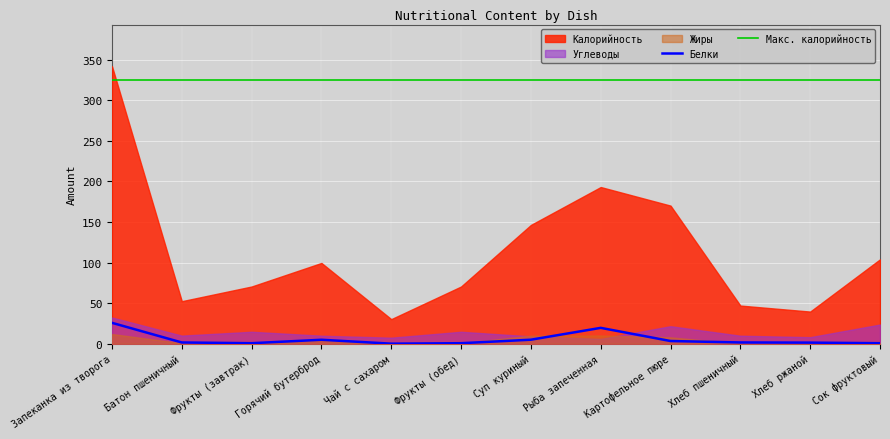

Reading right to left, transcribe all the data shown in this chart.

Белки: Сок фруктовый=0.6	Хлеб ржаной=1.3	Хлеб пшеничный=1.5	Картофельное пюре=3.3	Рыба запеченная=19.5	Суп куриный=4.9	Фрукты (обед)=0.6	Чай с сахаром=0.0	Горячий бутерброд=4.8	Фрукты (завтрак)=0.6	Батон пшеничный=1.5	Запеканка из творога=25.7
Макс. калорийность: Сок фруктовый=325.0	Хлеб ржаной=325.0	Хлеб пшеничный=325.0	Картофельное пюре=325.0	Рыба запеченная=325.0	Суп куриный=325.0	Фрукты (обед)=325.0	Чай с сахаром=325.0	Горячий бутерброд=325.0	Фрукты (завтрак)=325.0	Батон пшеничный=325.0	Запеканка из творога=325.0